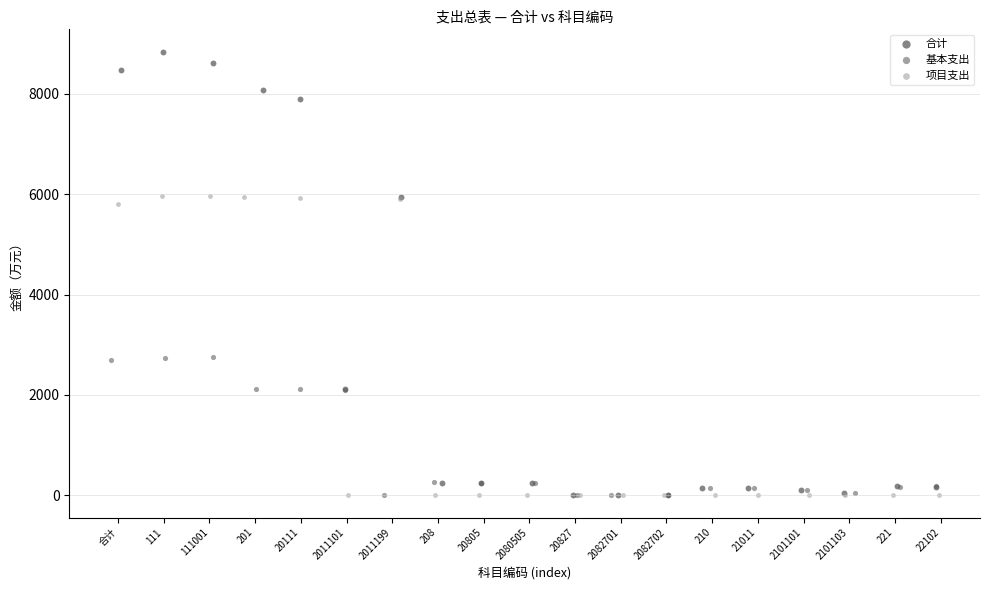

Which series has the widest spread of Y values?

合计